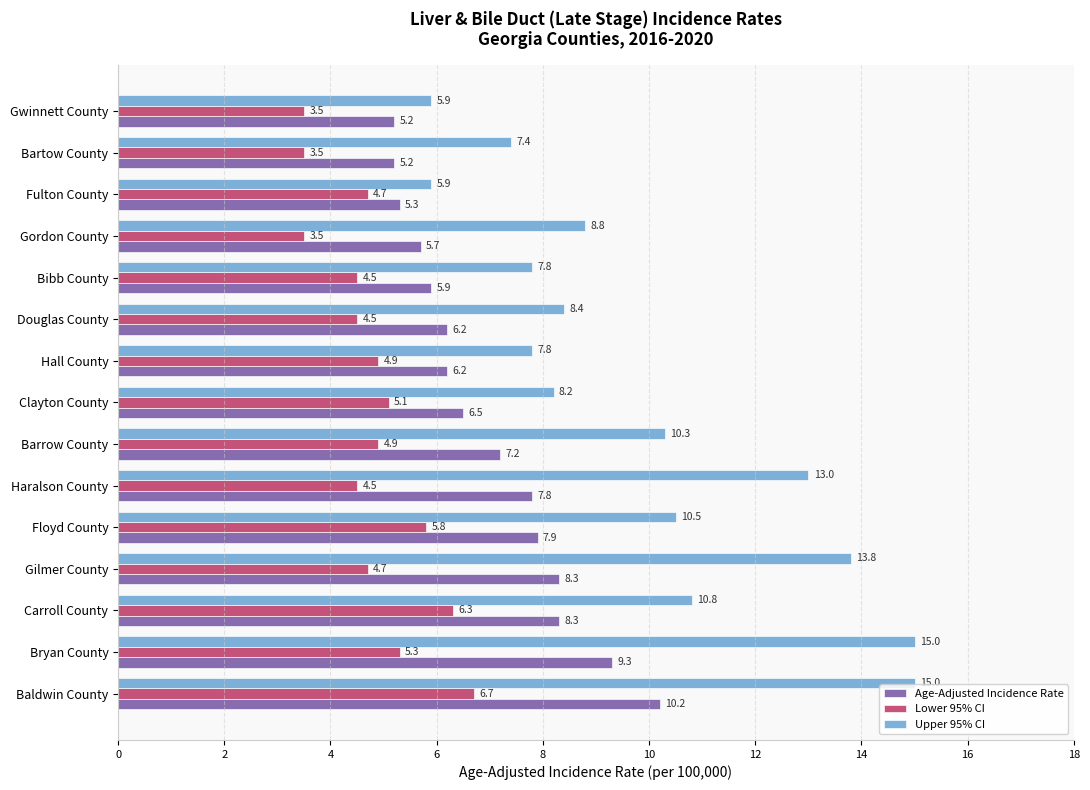

Is it true that Lower 95% CI equals 5.3 at Gwinnett County?

False